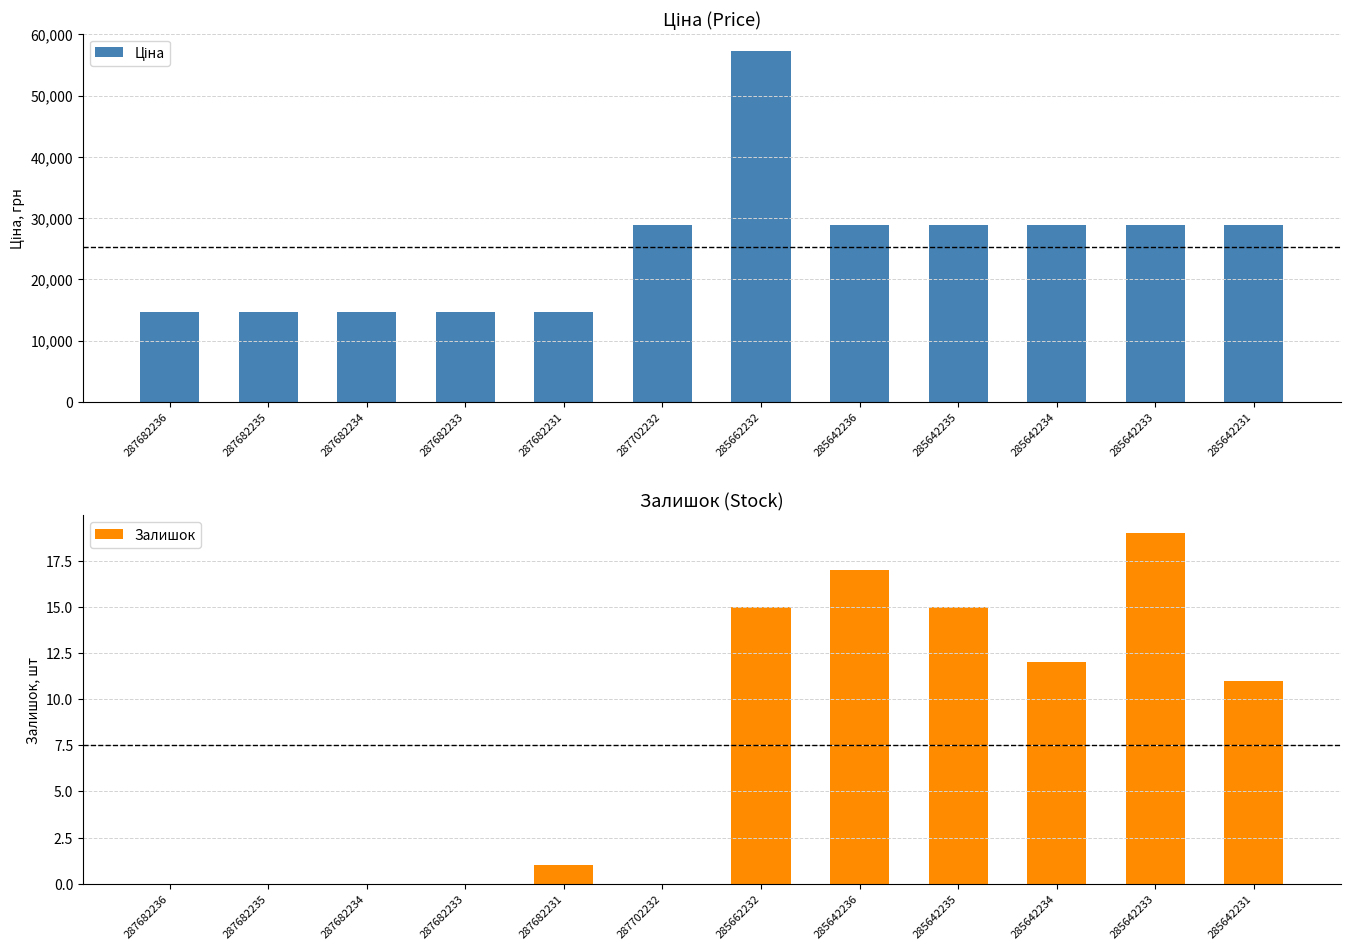

Which series has the largest range (max minus min)?

Ціна